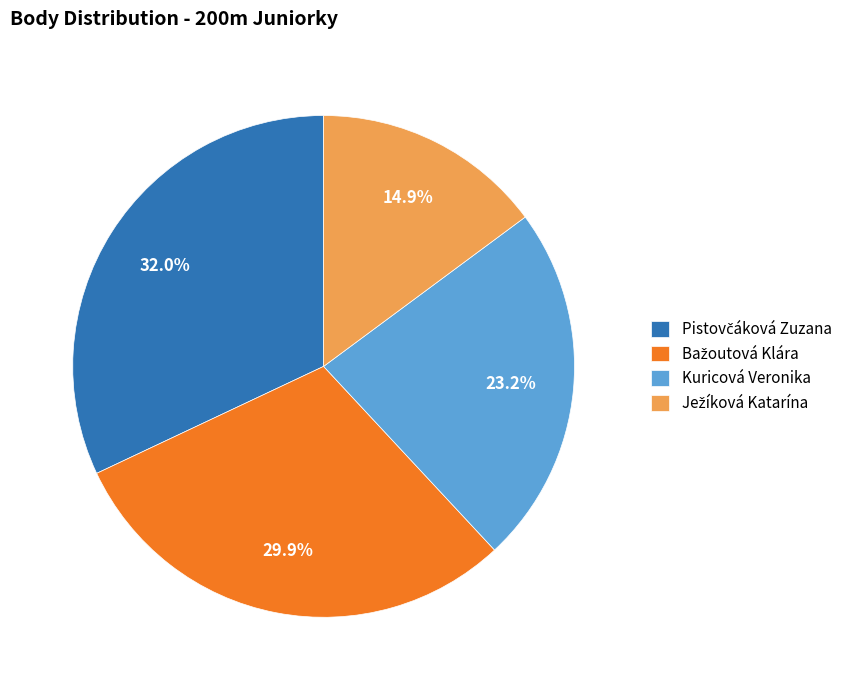

How many slices are in this pie chart?

4